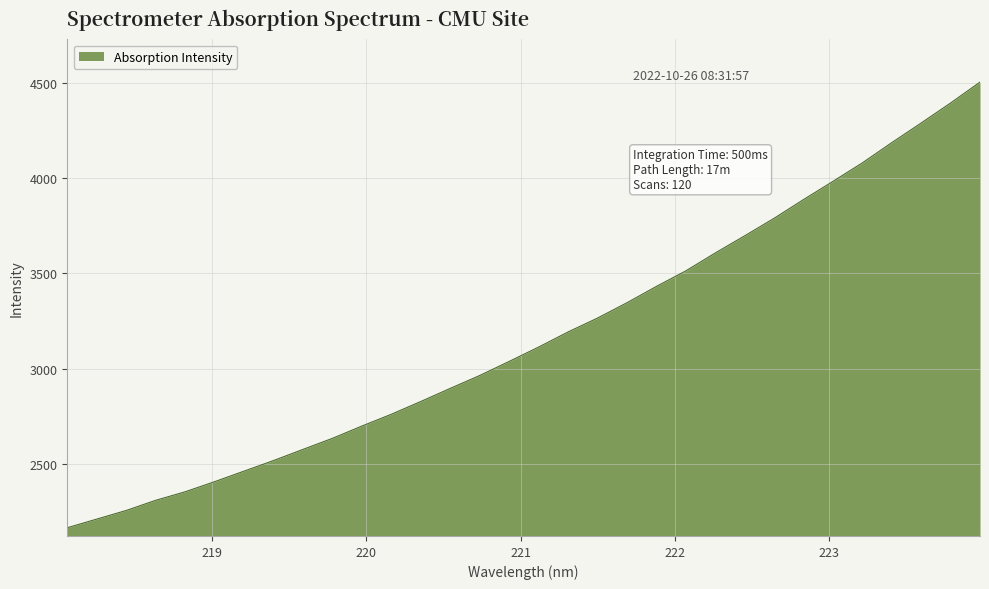

What is the difference between the maximum and minimum values?

2344.1